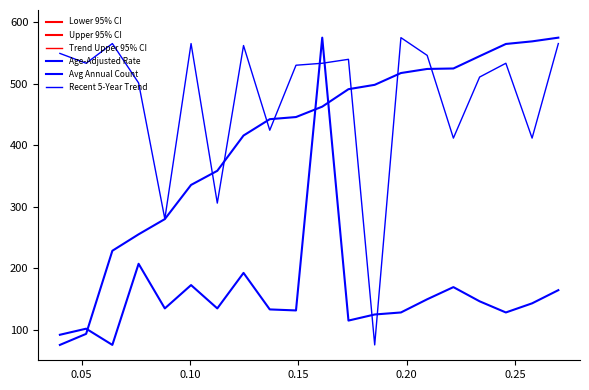

What is the difference between the maximum and minimum values in the Upper 95% CI series?

426.6